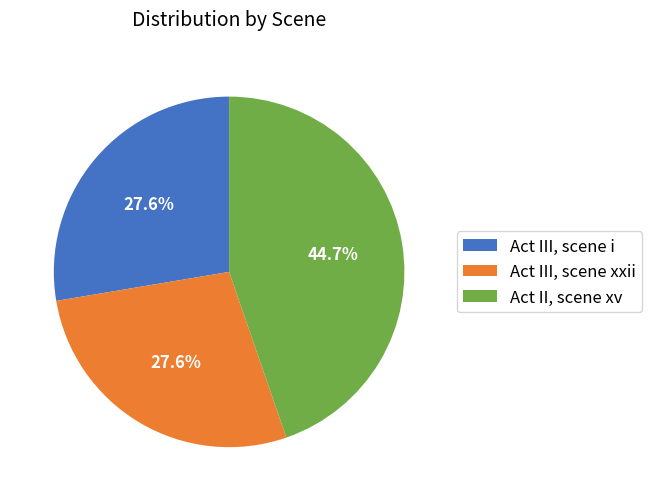

Is the sum of Act III, scene i and Act III, scene xxii greater than half?

Yes